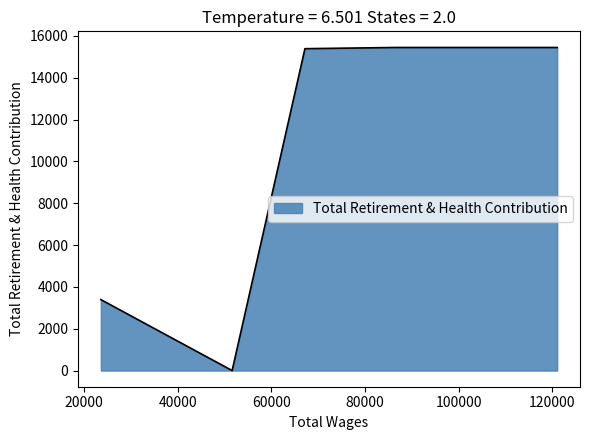

List the labels in order of value, smallest first.

51635.0, 23601.0, 67181.0, 121044.0, 86506.0